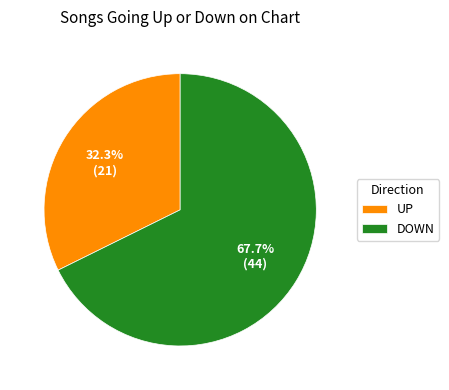

Does any single category account for the majority?

Yes